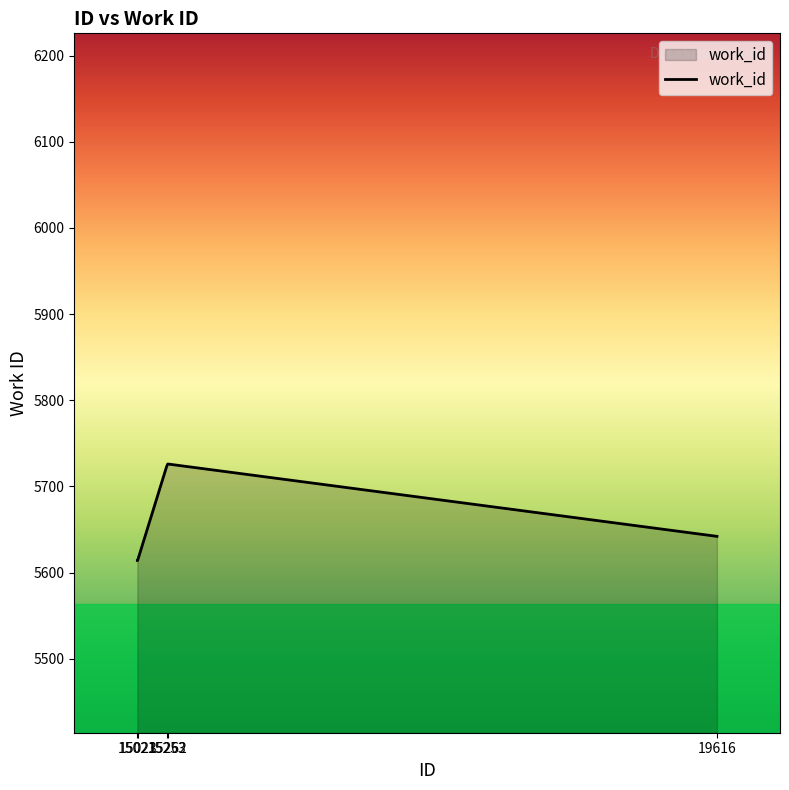

True or false: the data shows 5723 at 15253.

True